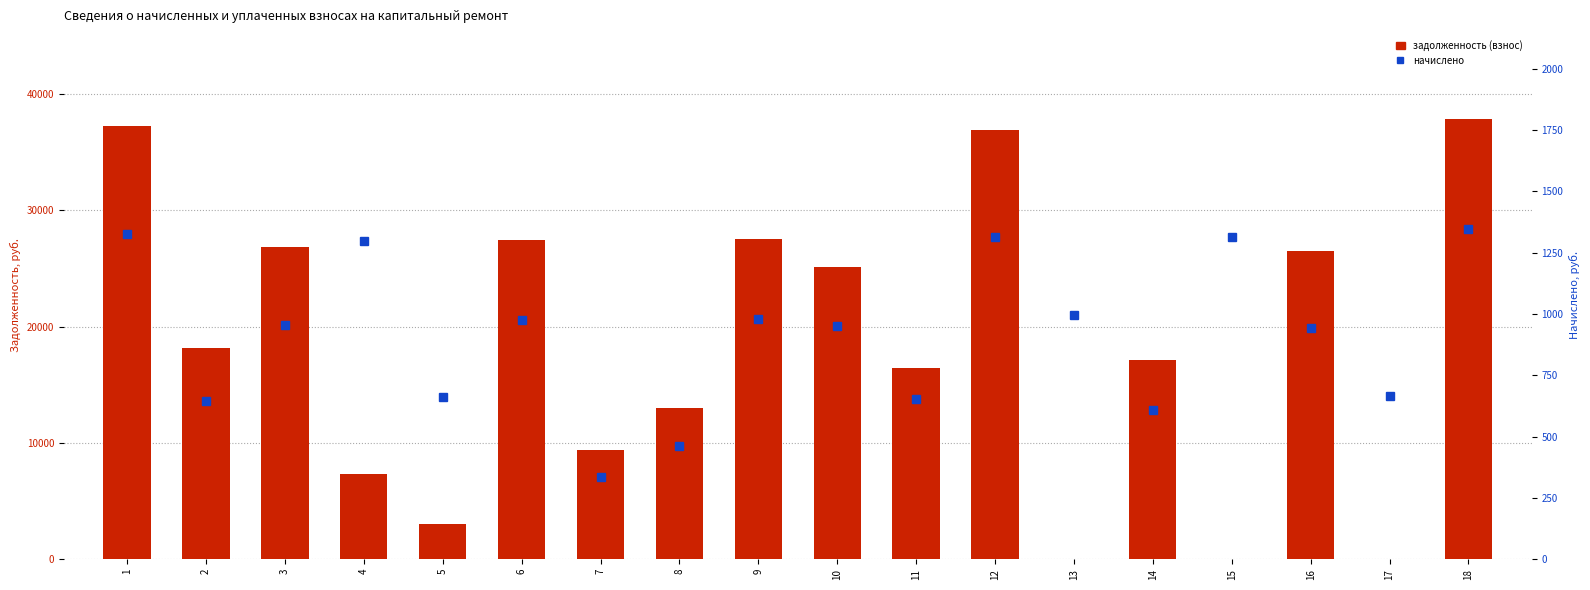

What is the average value of the начислено series?

912.6